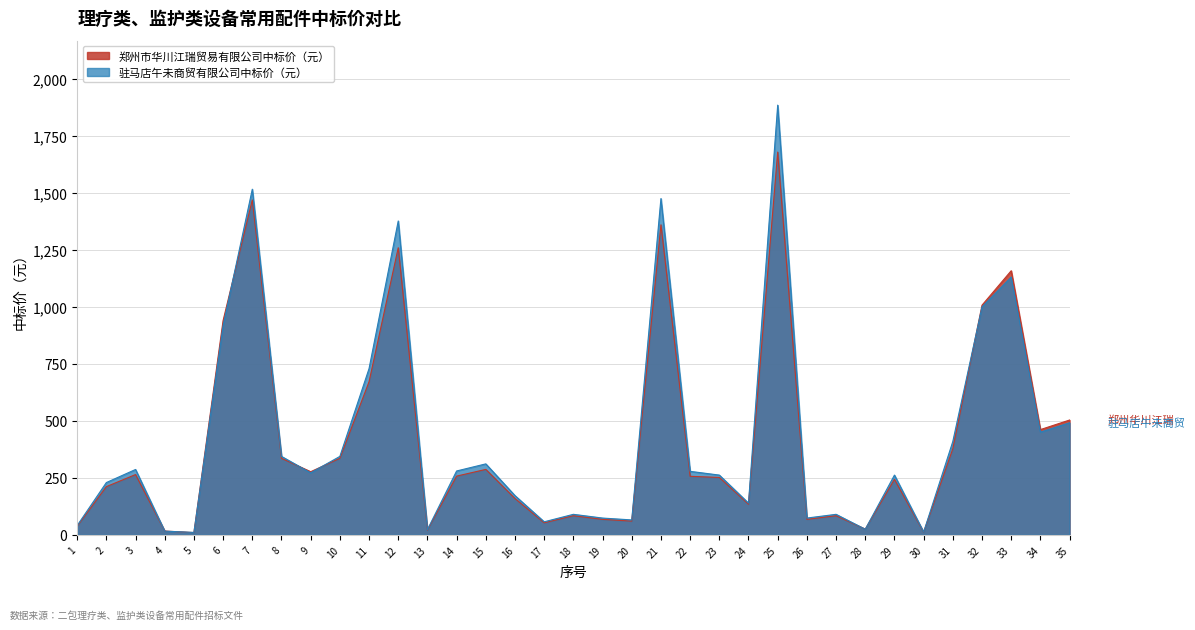

Between 17 and 5, which is larger?

17